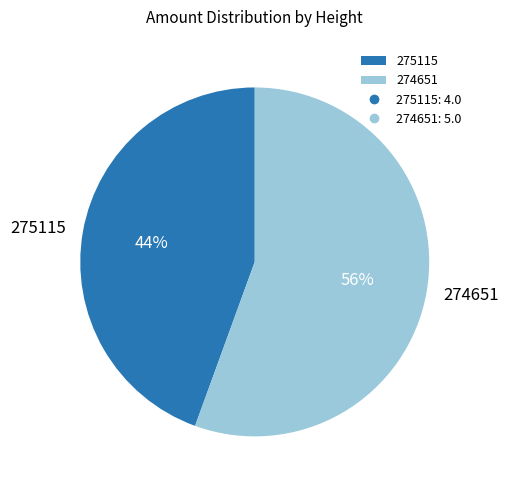

Rank the categories by value from lowest to highest.

275115, 274651